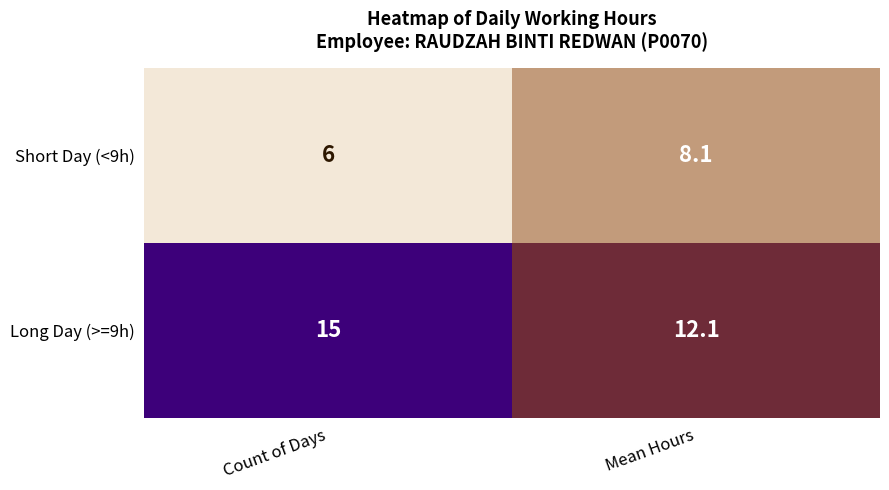

What is the difference between the highest and lowest values at Mean Hours?

4.0